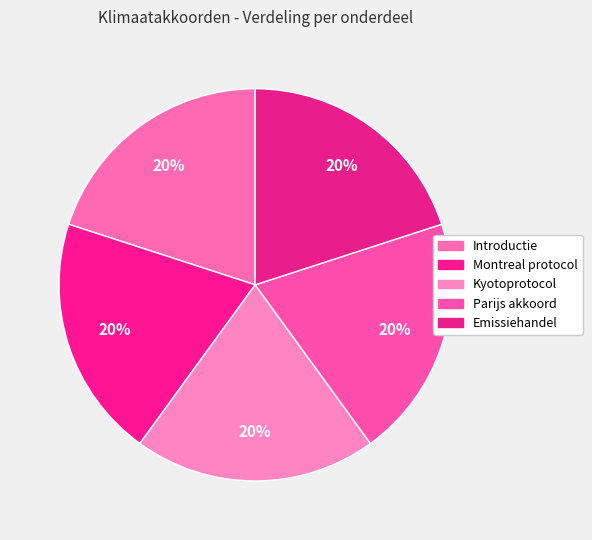

Which category has the smallest portion of the pie?

Introductie